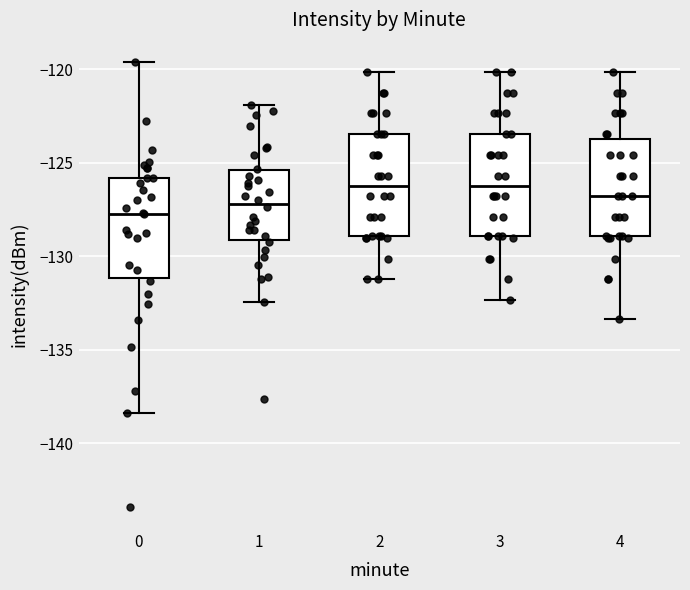

Which box's median line is the lowest?

0